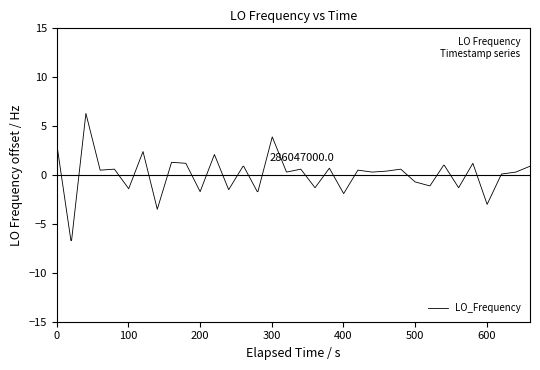

What is the difference between the maximum and minimum values?

13.0